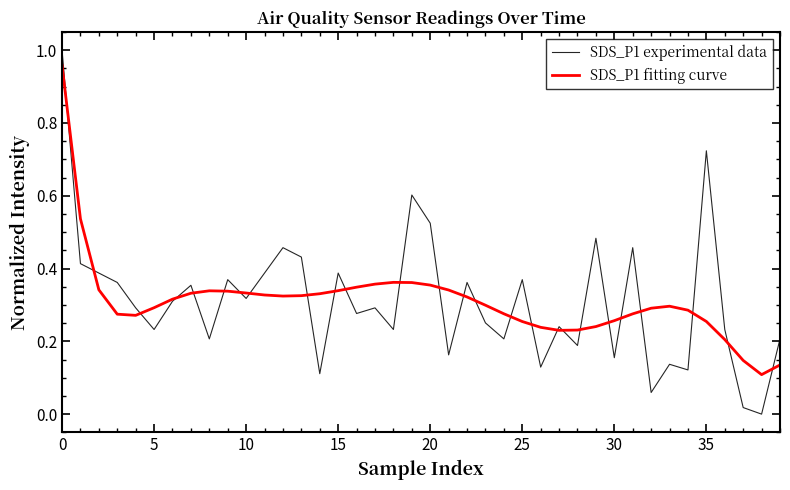

How many interior local valleys does the SDS_P1 experimental data series have?

14